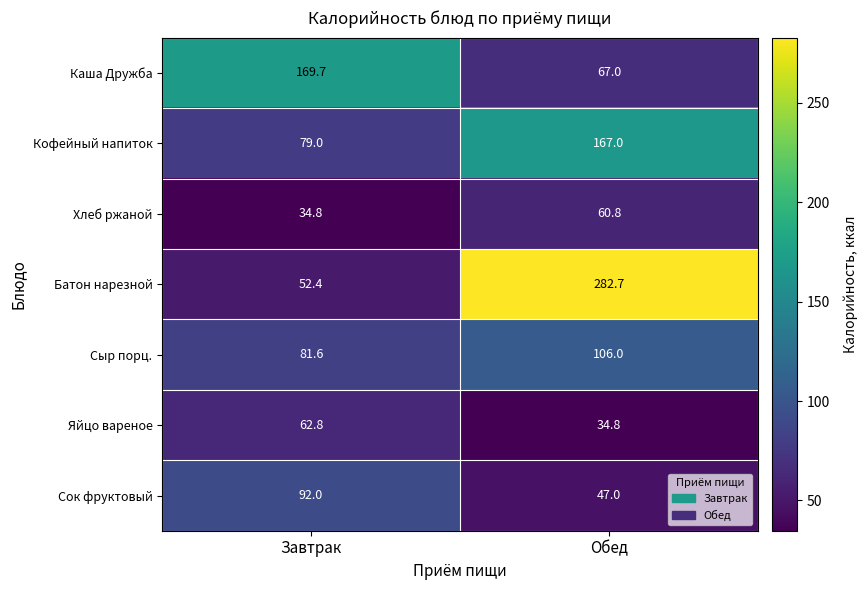

The Хлеб ржаной series shows 60.8 at Обед. True or false?

True